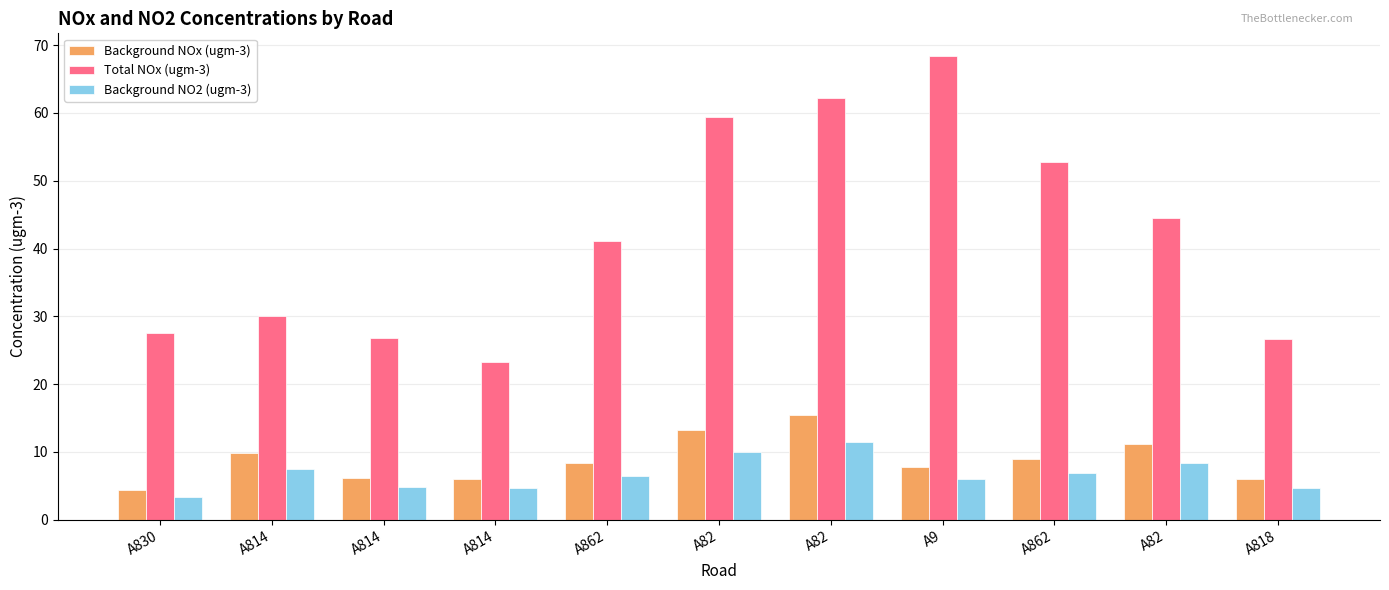

Rank the categories by Background NO2 (ugm-3) value from highest to lowest.

A82, A82, A82, A814, A862, A862, A9, A814, A814, A818, A830